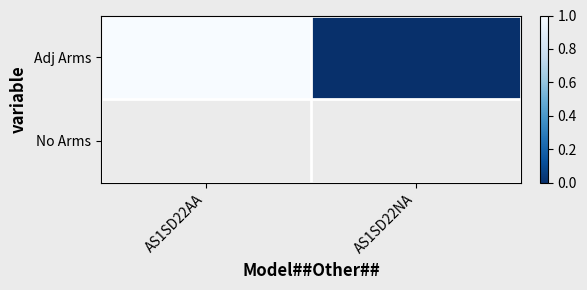

Between AS1SD22AA and AS1SD22NA, which is larger?

AS1SD22AA